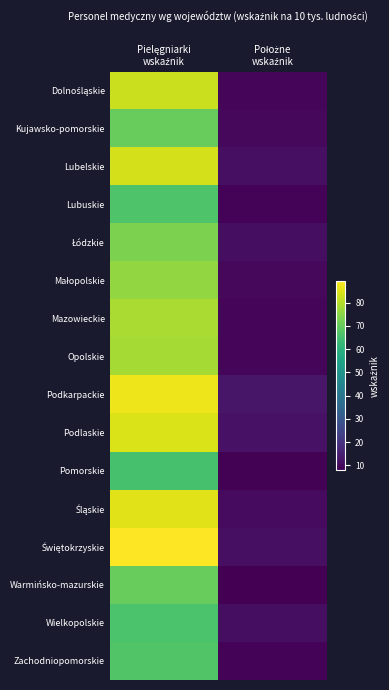

What is the total value across all series at Położne
wskaźnik?

159.5